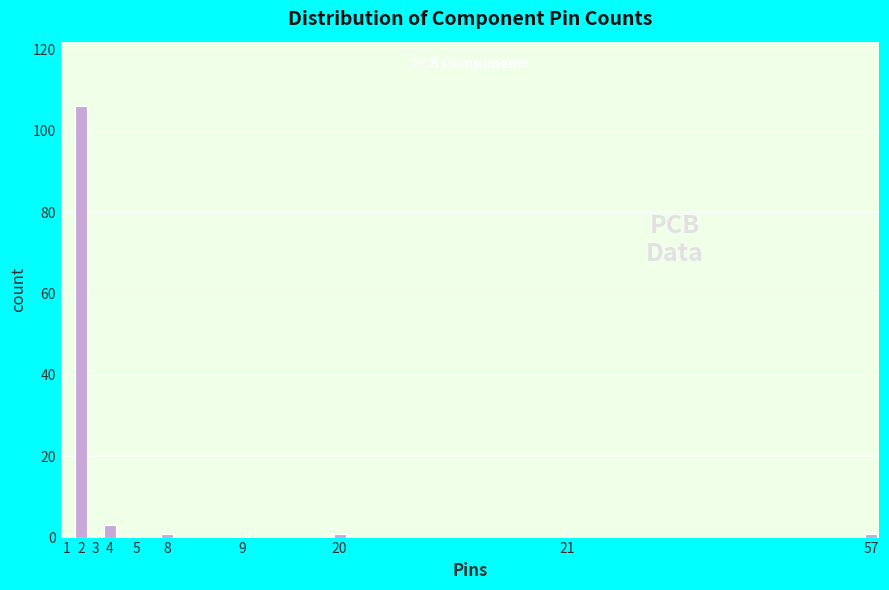

Reading left to right, what are all the values shown in this chart?

1=0	2=106	3=0	4=3	5=0	8=1	9=0	20=1	21=0	57=1